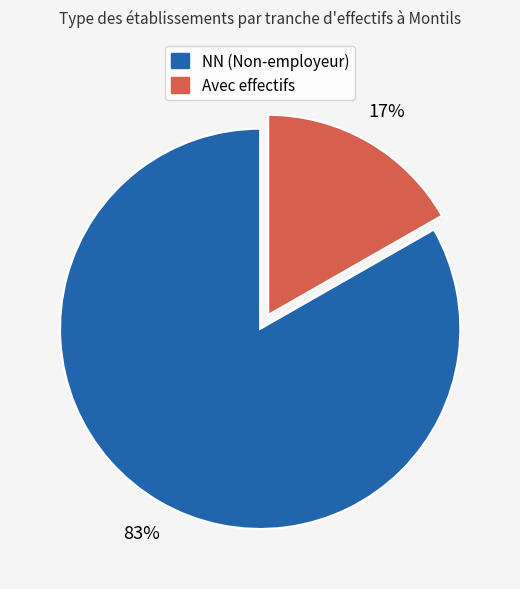

Does any single category account for the majority?

Yes